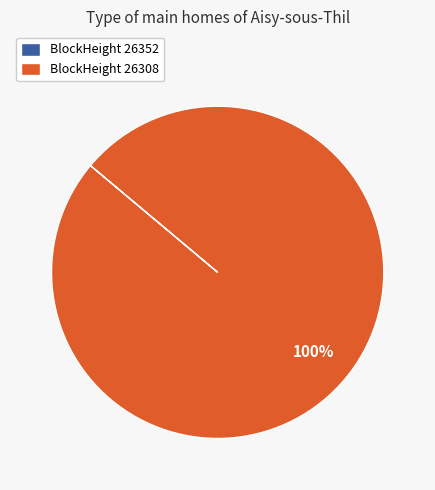

Is it true that BlockHeight 26308 is 100% of the pie?

True